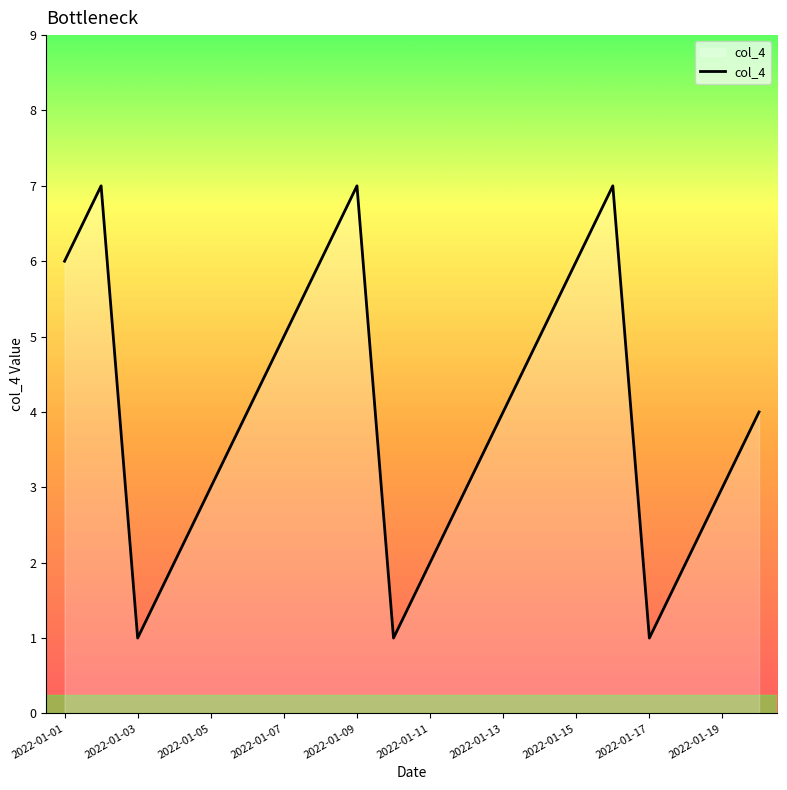

What is the difference between the maximum and minimum values?

6